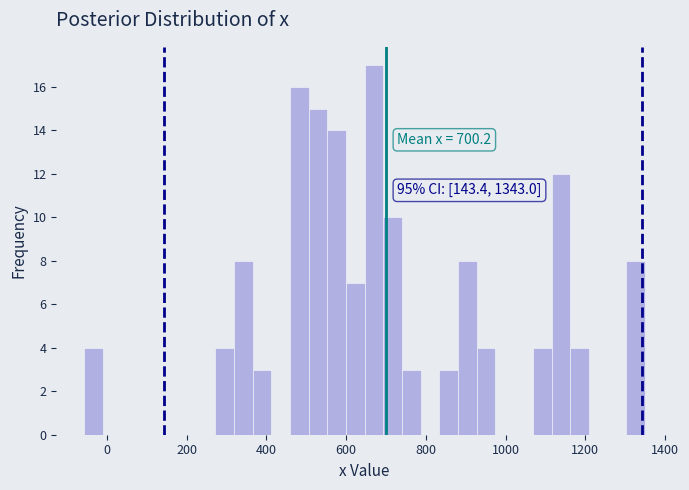

Around what value on the x-axis is the tallest bar? Give the approximate position of its centre, as read against the axis.

660